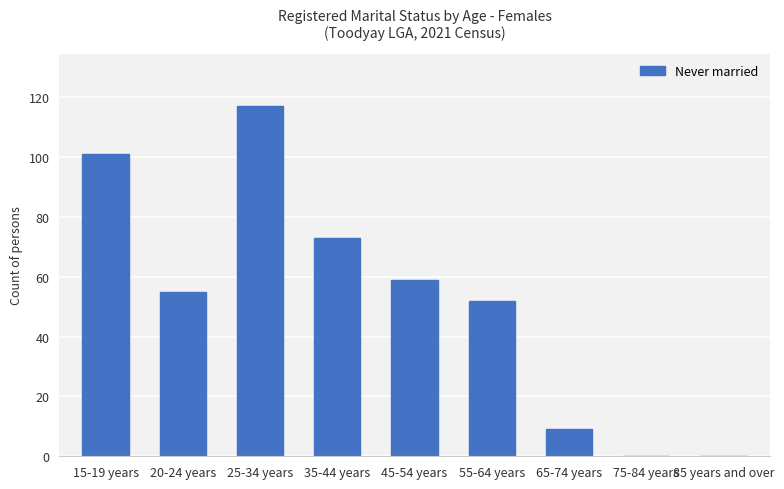

What is the greatest value displayed?

117